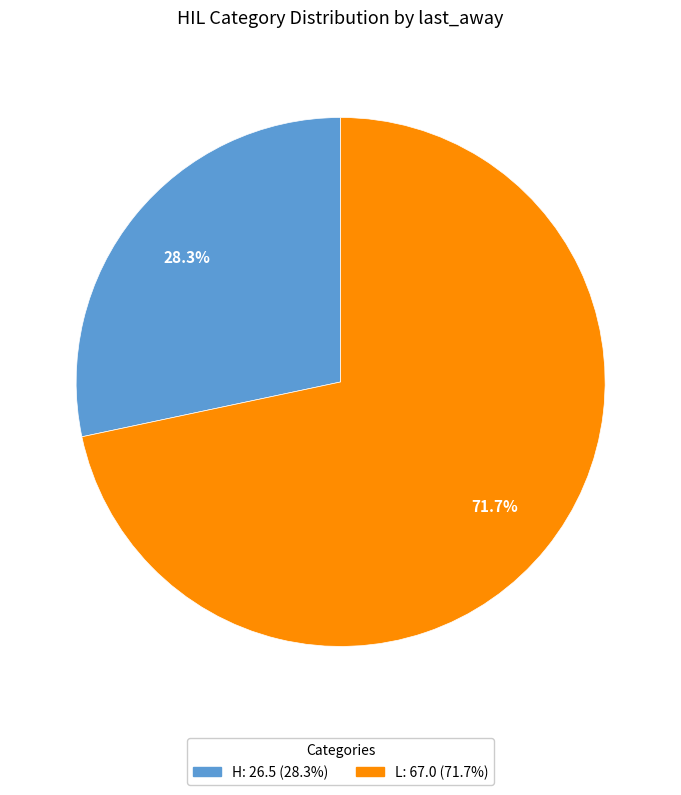

How many segments does this pie chart have?

2